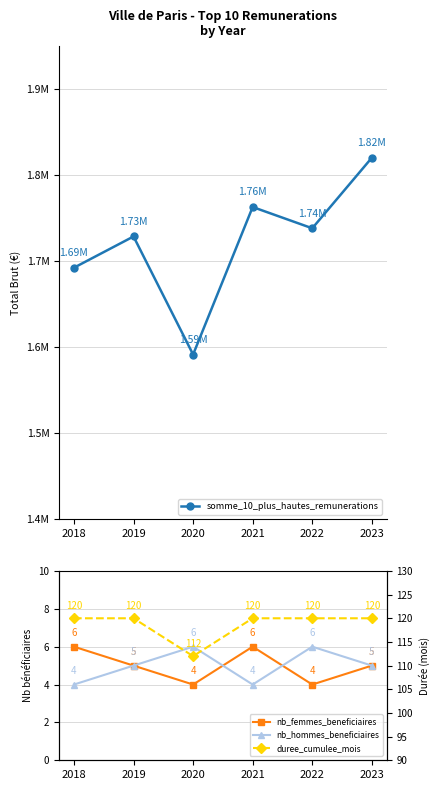

Reading right to left, list all the values displayed in this chart.

somme_10_plus_hautes_remunerations: 2023=1820282	2022=1738324	2021=1763018	2020=1591656	2019=1728797	2018=1692501
nb_femmes_beneficiaires: 2023=5	2022=4	2021=6	2020=4	2019=5	2018=6
nb_hommes_beneficiaires: 2023=5	2022=6	2021=4	2020=6	2019=5	2018=4
duree_cumulee_mois: 2023=120	2022=120	2021=120	2020=112	2019=120	2018=120